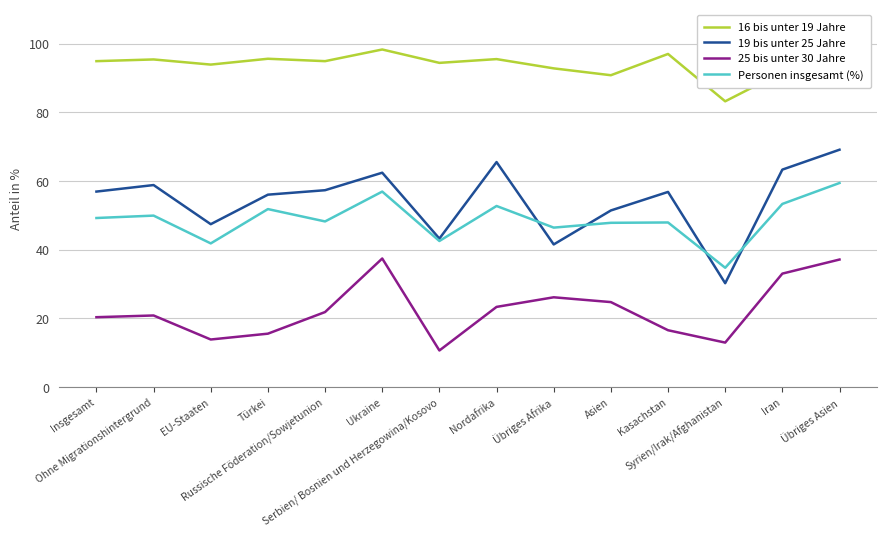

What is the difference between the 19 bis unter 25 Jahre values at Russische Föderation/Sowjetunion and Syrien/Irak/Afghanistan?

27.1